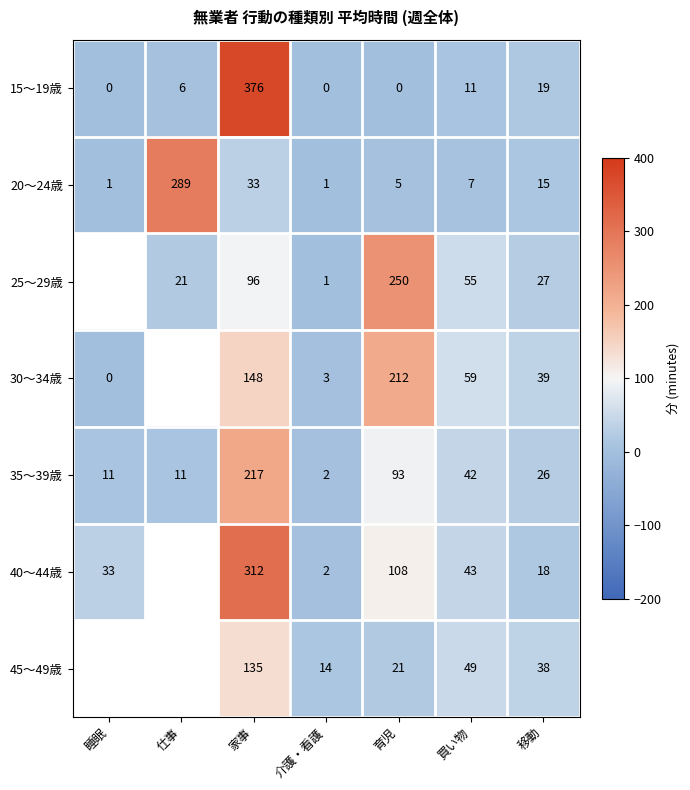

What is the total value across all series at 家事?

1317